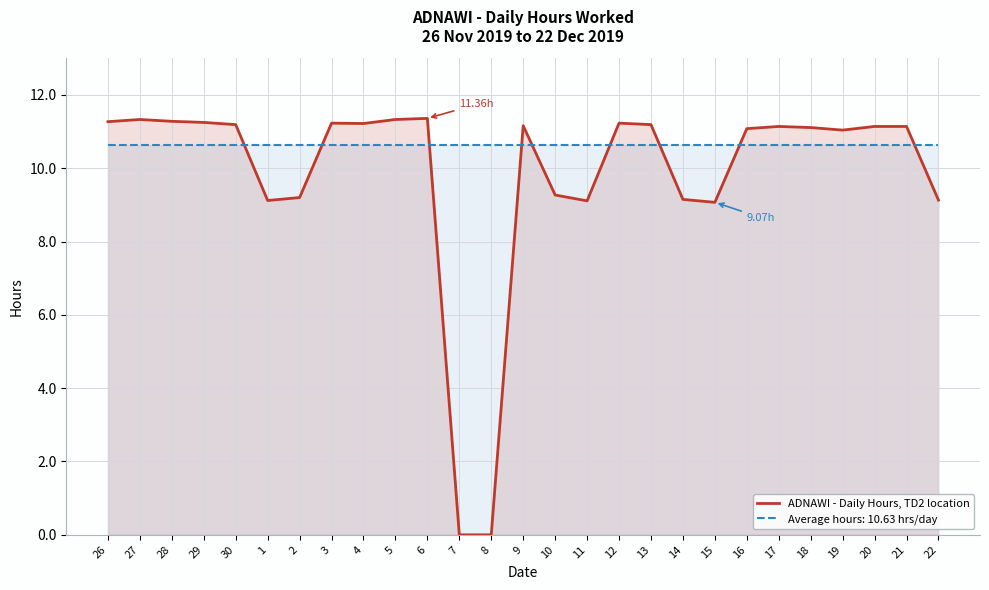

Reading right to left, list all the values displayed in this chart.

22=9.1	21=11.1	20=11.1	19=11.0	18=11.1	17=11.1	16=11.1	15=9.1	14=9.2	13=11.2	12=11.2	11=9.1	10=9.3	9=11.2	8=0.0	7=0.0	6=11.4	5=11.3	4=11.2	3=11.2	2=9.2	1=9.1	30=11.2	29=11.2	28=11.3	27=11.3	26=11.3